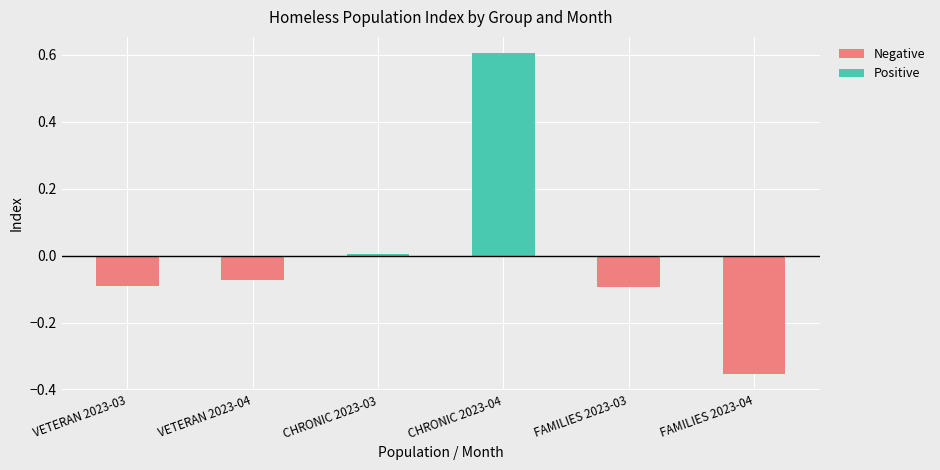

Which series changed the most between FAMILIES 2023-03 and FAMILIES 2023-04?

Negative